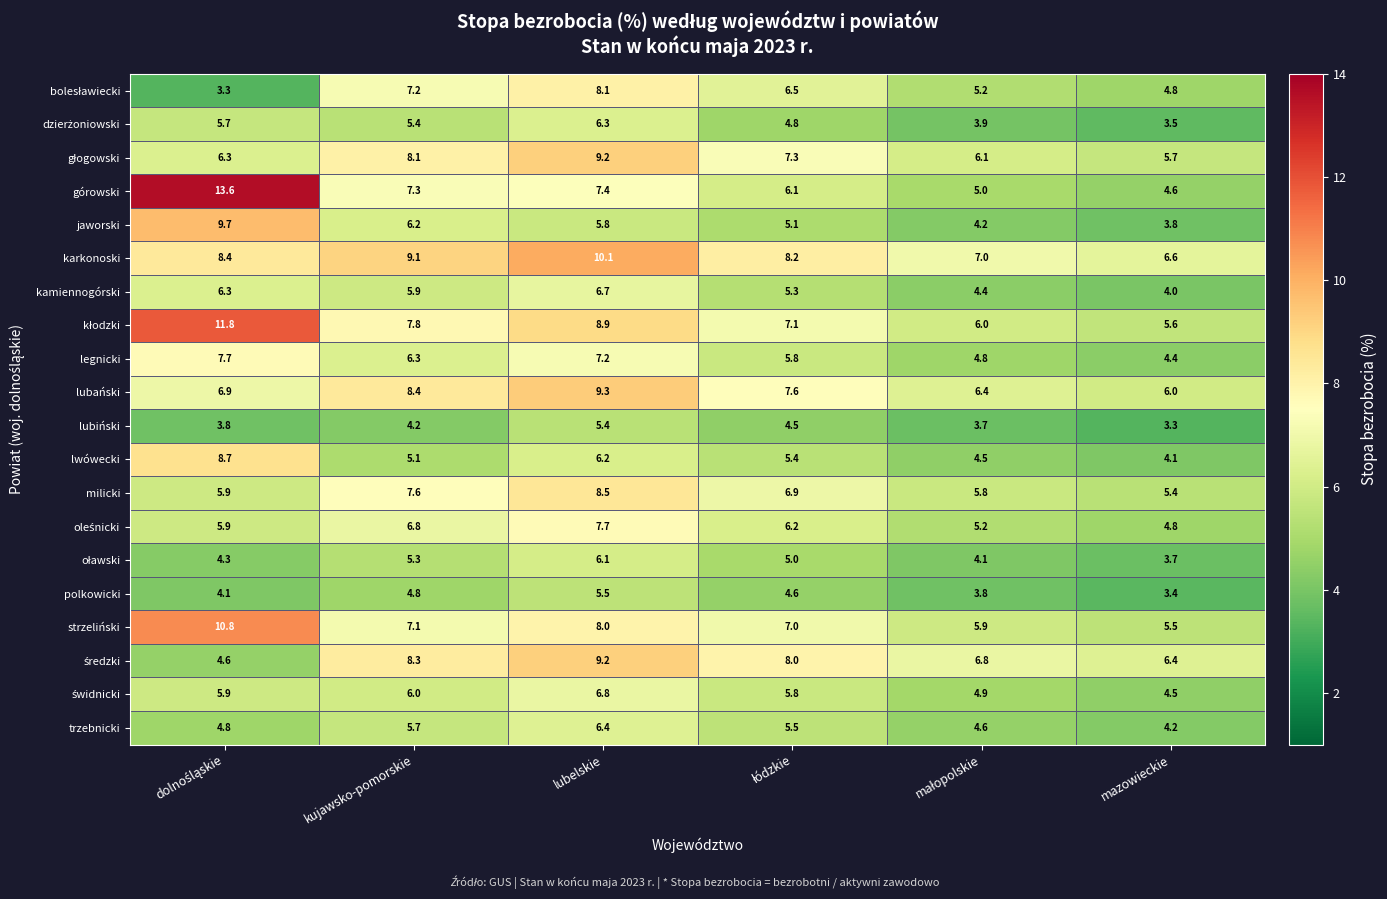

What is the maximum value shown in the chart?

13.6